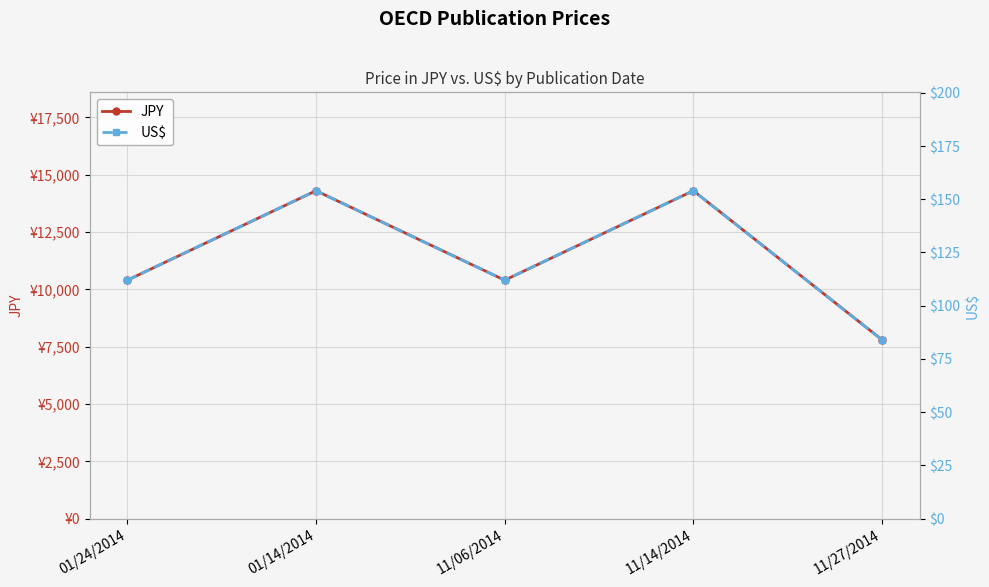

True or false: JPY and US$ intersect in this chart.

False